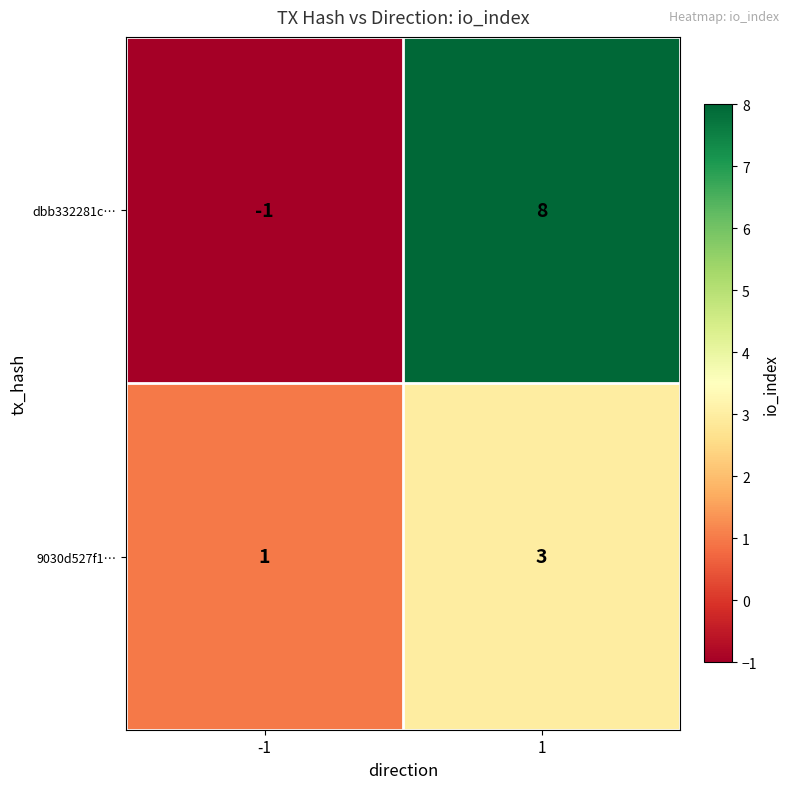

Count the number of categories in the chart.

2